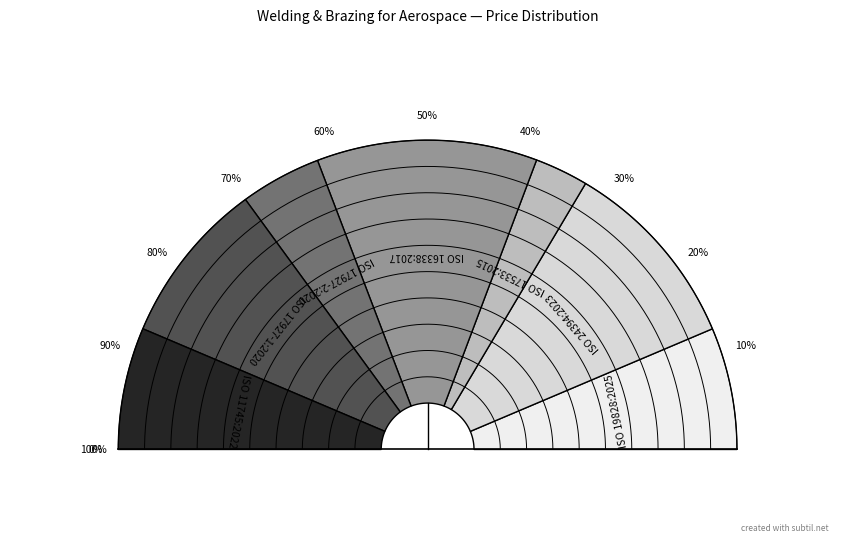

To the nearest percent, what is the average slice percentage?

14%